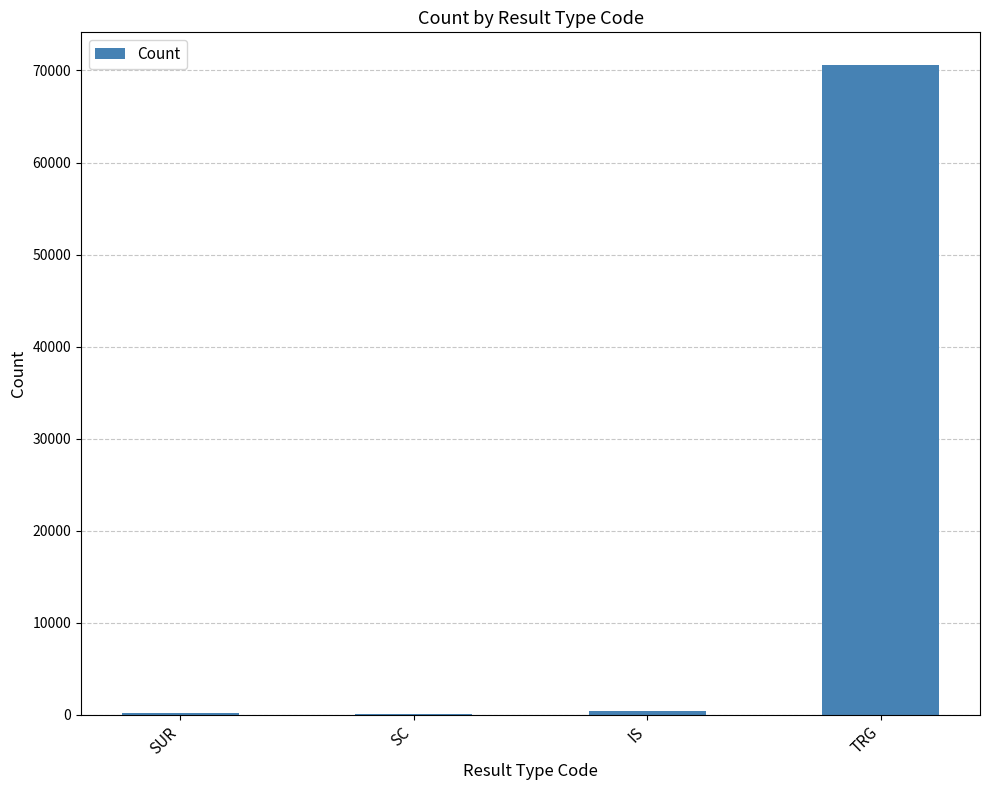

Are the bars horizontal?

No